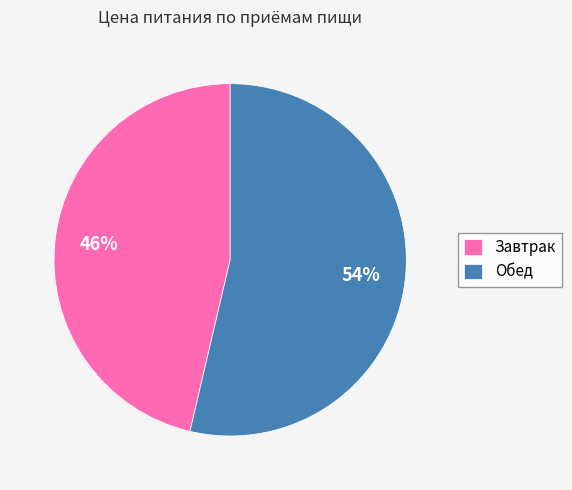

What percentage is the Обед slice, to the nearest percent?

54%